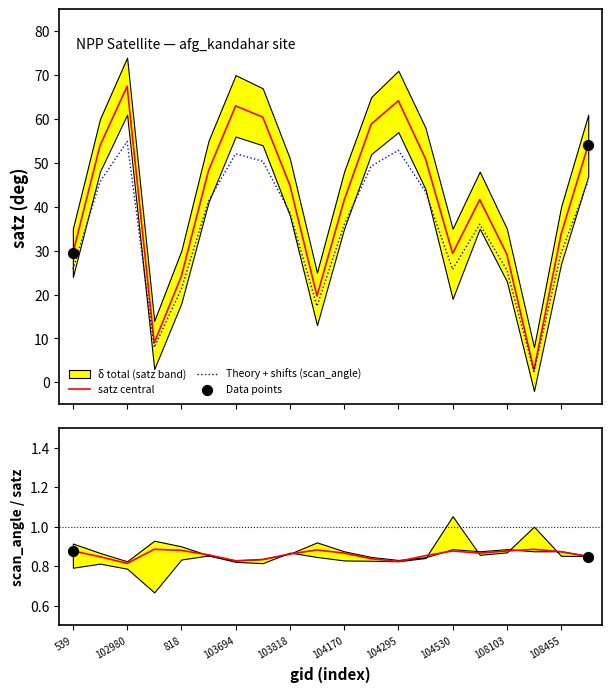

Which series has the largest total across all categories?

satz